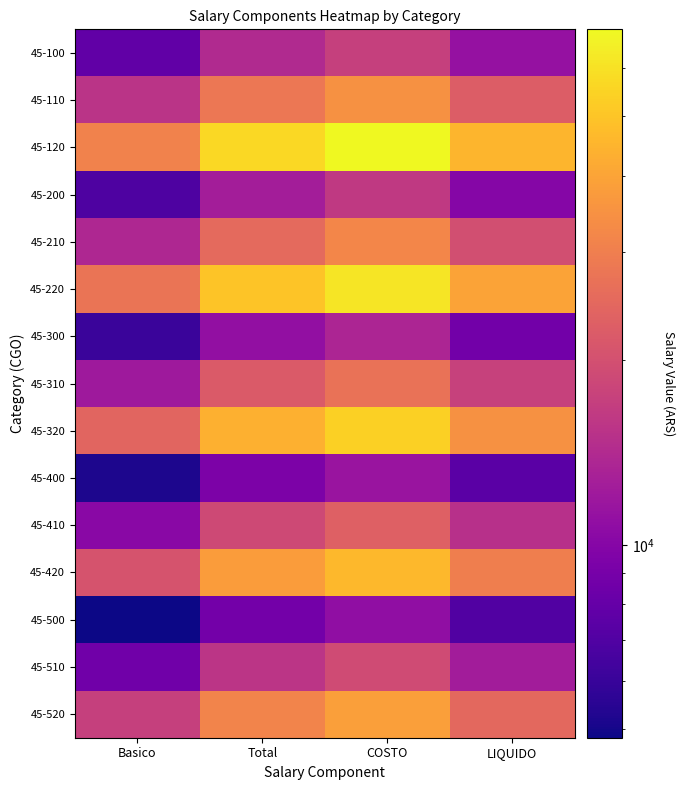

Which has a higher value, Basico or Total?

Total